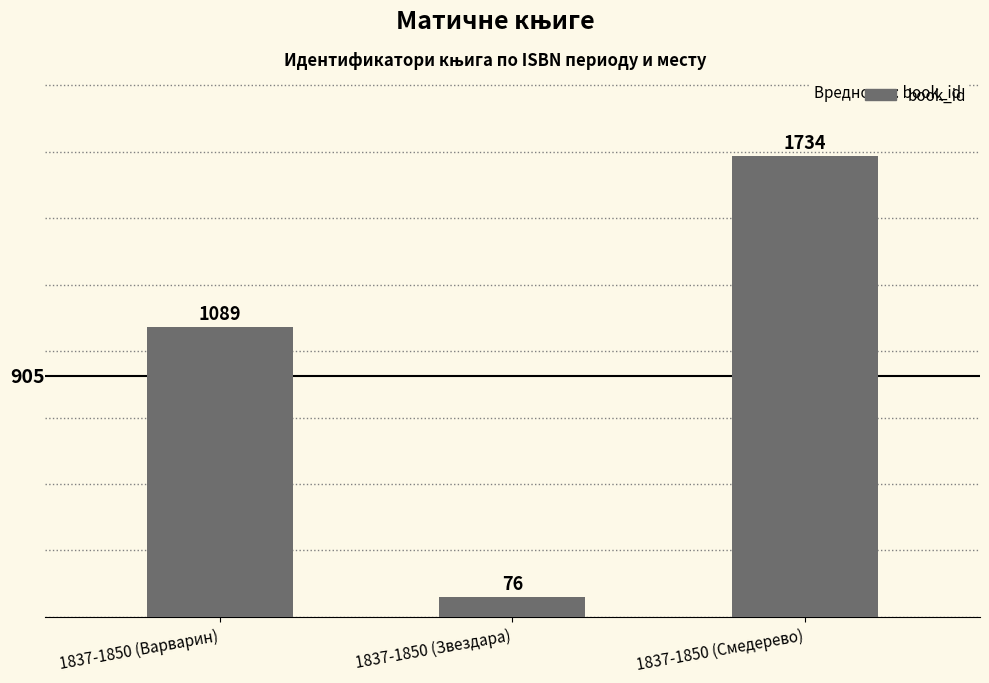

The chart shows a value of 1734 at 1837-1850 (Смедерево). True or false?

True